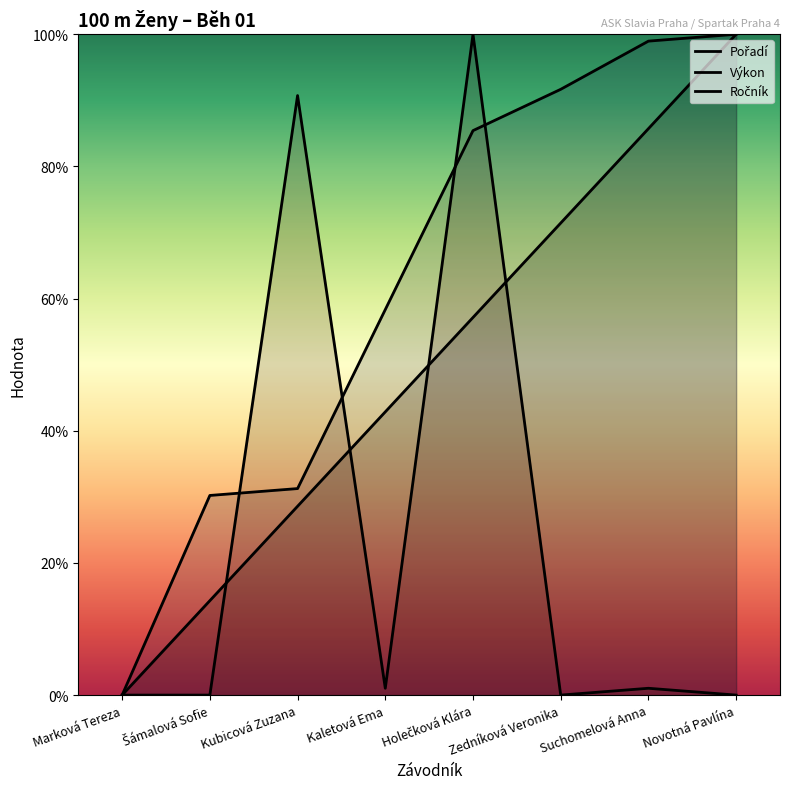

What are all the series names shown in the legend?

Pořadí, Výkon, Ročník